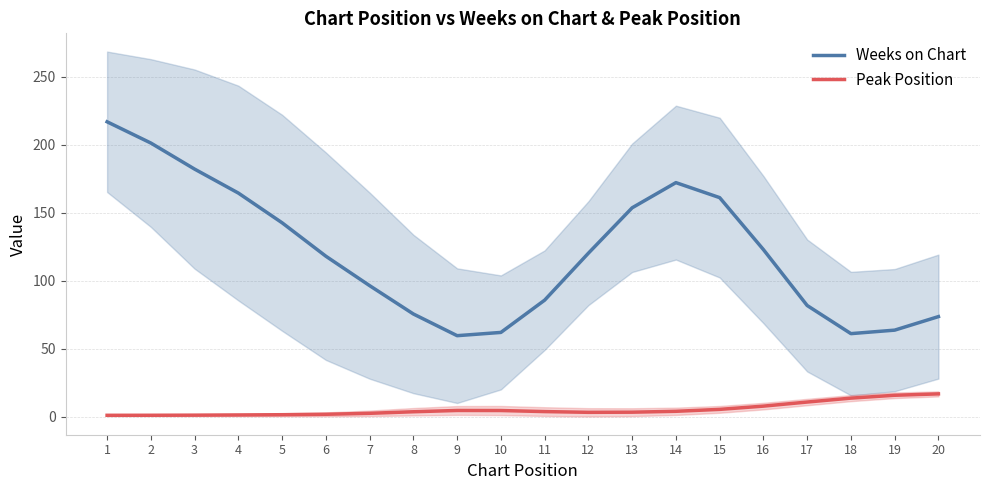

What is the sum of all Peak Position values?

107.0